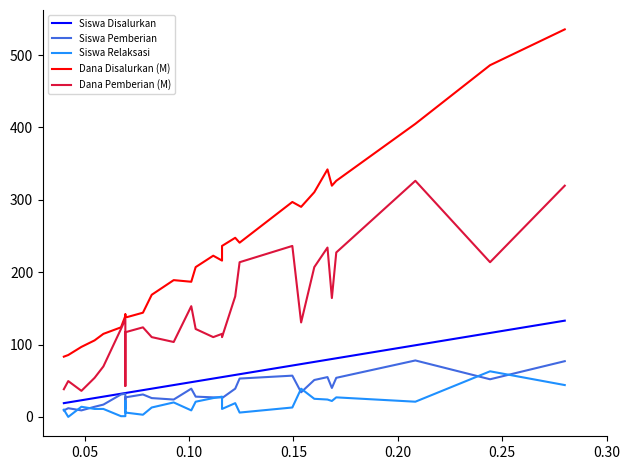

How many values in the Dana Pemberian (M) series are below 123?

14